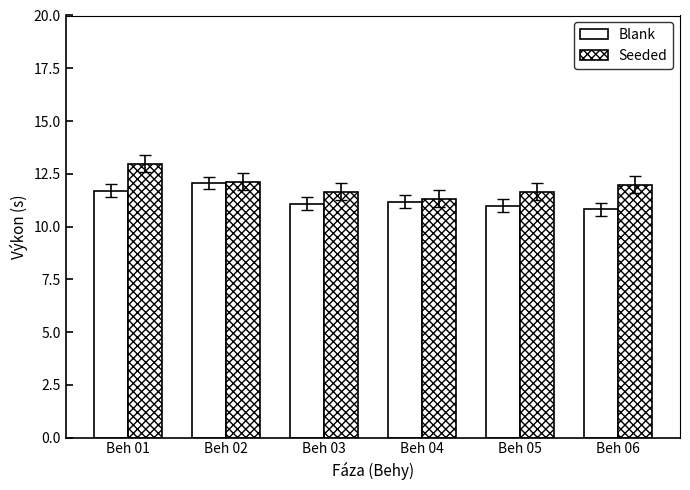

Is it true that Seeded equals 7.1 at Beh 04?

False